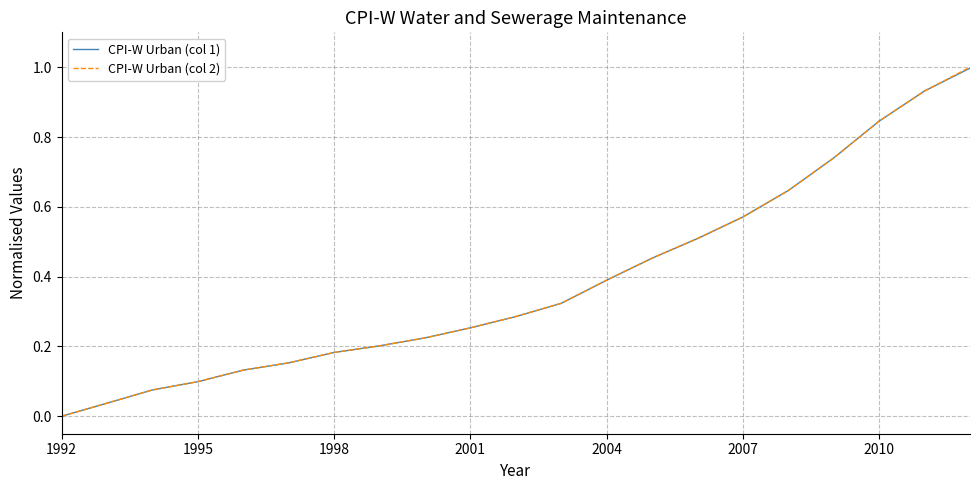

What is the maximum value for CPI-W Urban (col 1)?

1.0